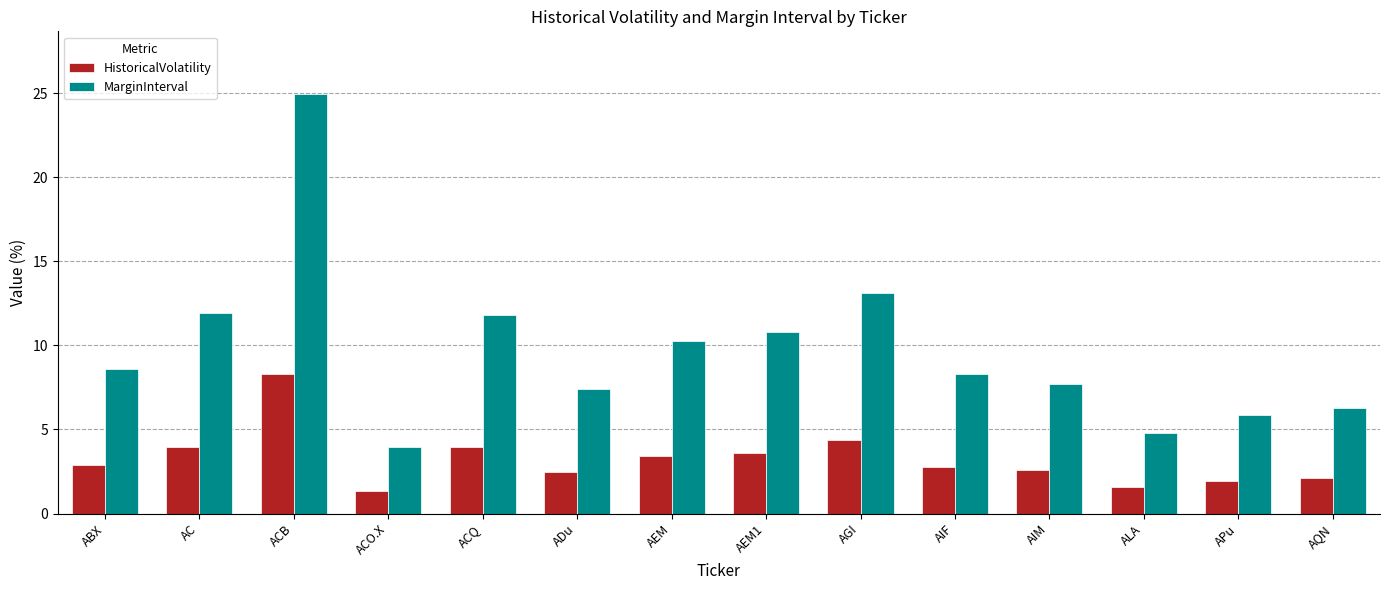

At which label does MarginInterval first exceed 8?

ABX